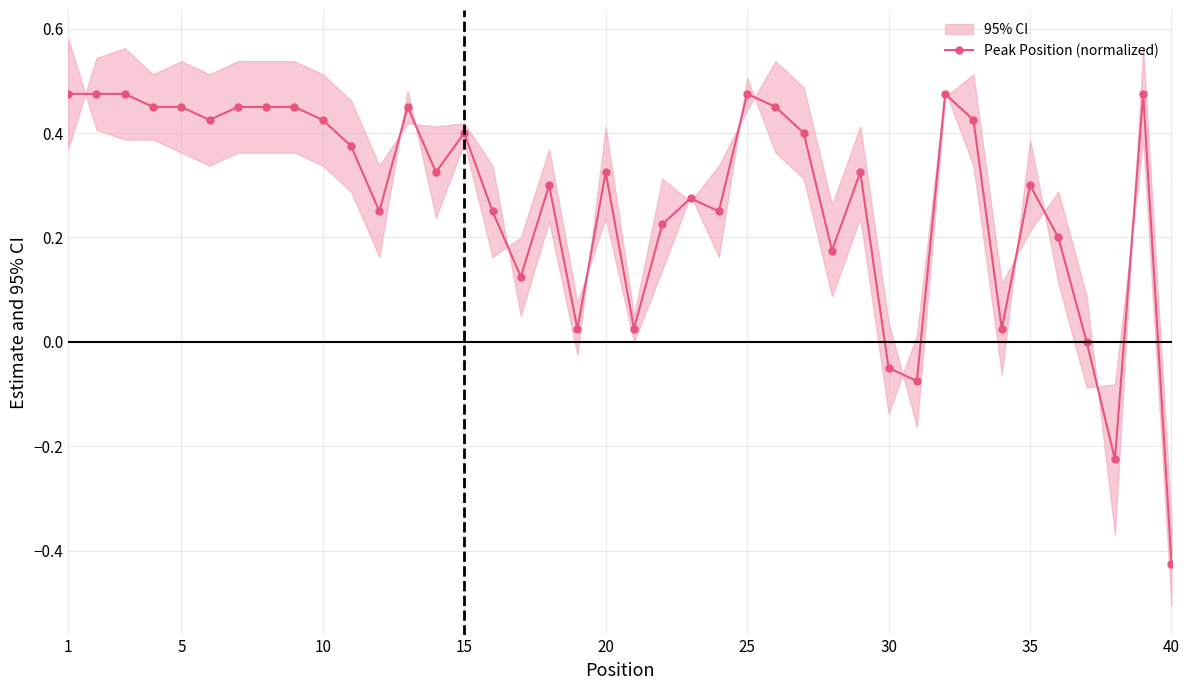

True or false: there are more than 0 points higher than both neighbors.

True